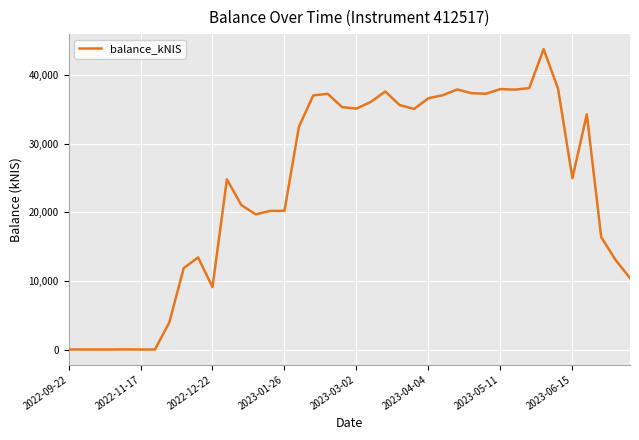

What is the maximum value shown in the chart?

43784.2